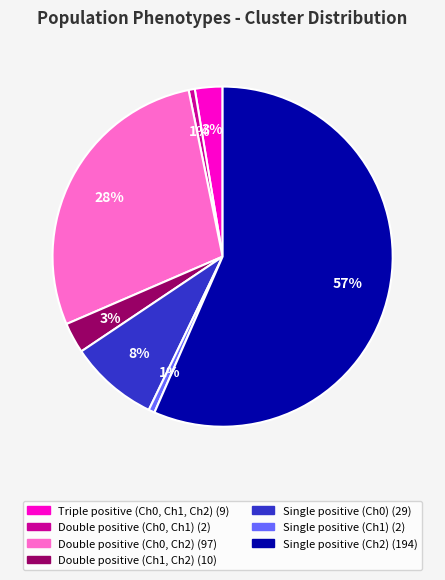

To the nearest percent, what is the average slice percentage?

14%